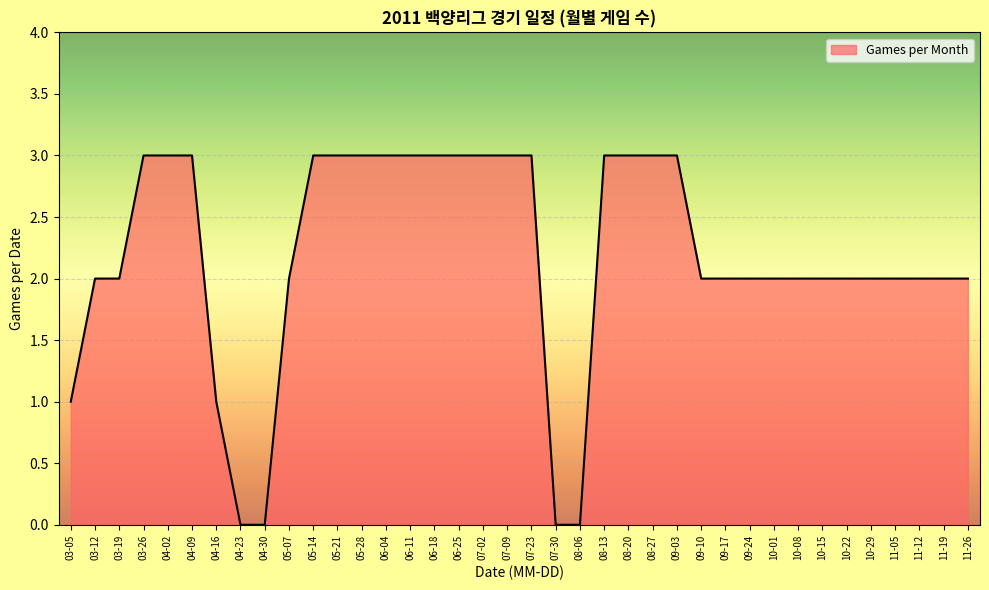

True or false: the data shows 2 at 11-05.

True